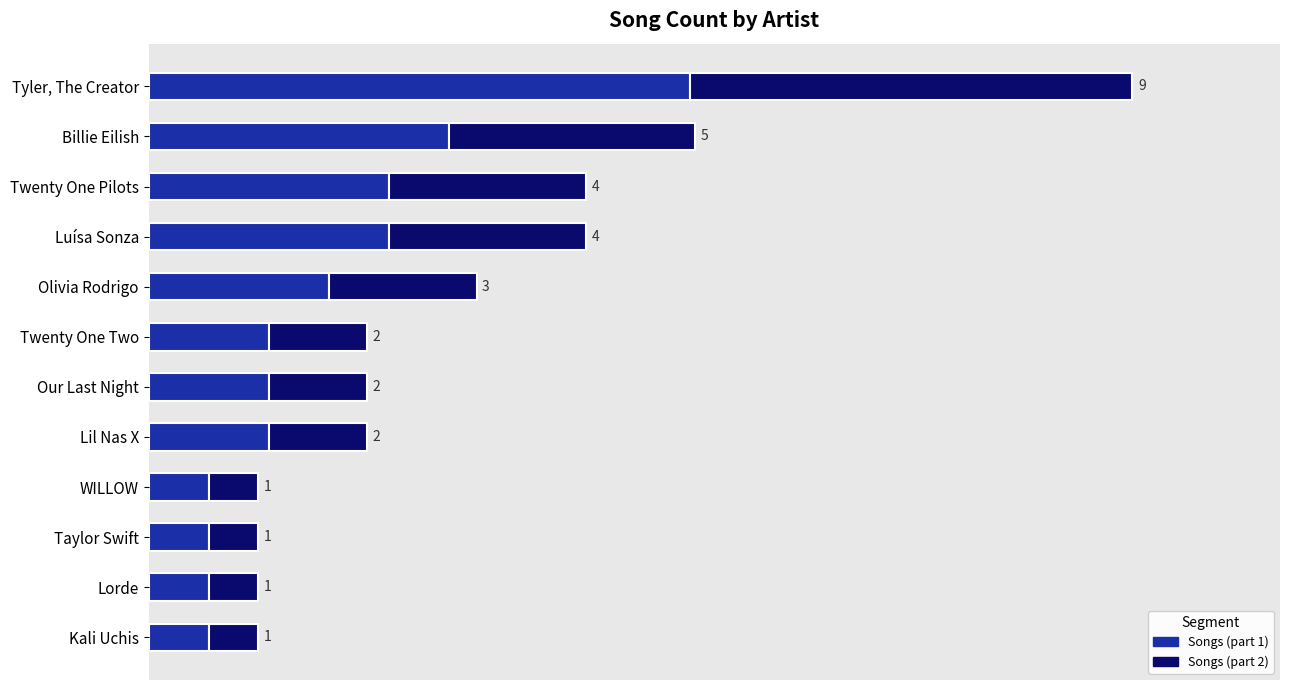

What are all the series names shown in the legend?

Songs (part 1), Songs (part 2)